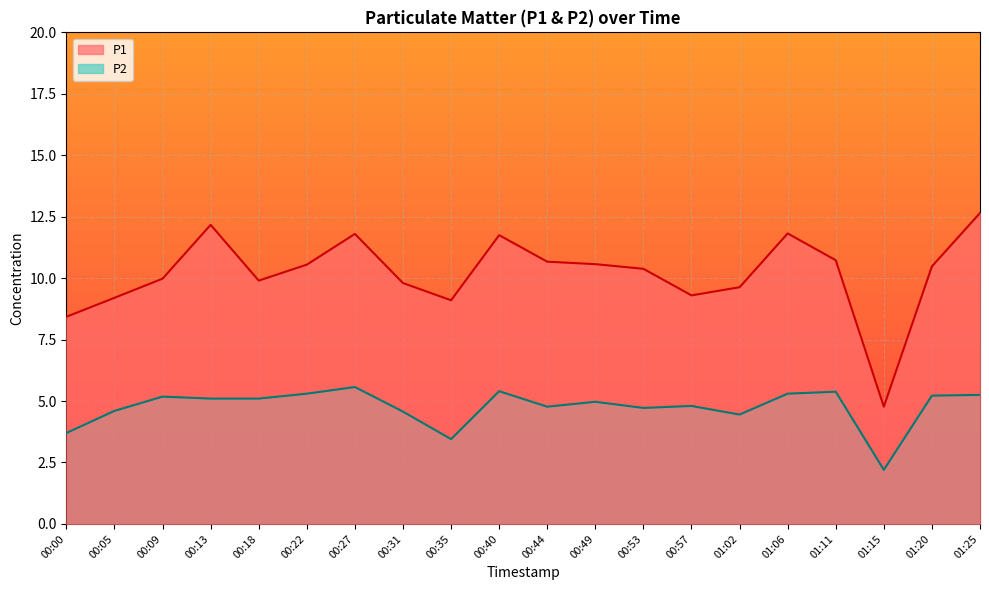

What is the difference between the maximum and minimum values in the P2 series?

3.4